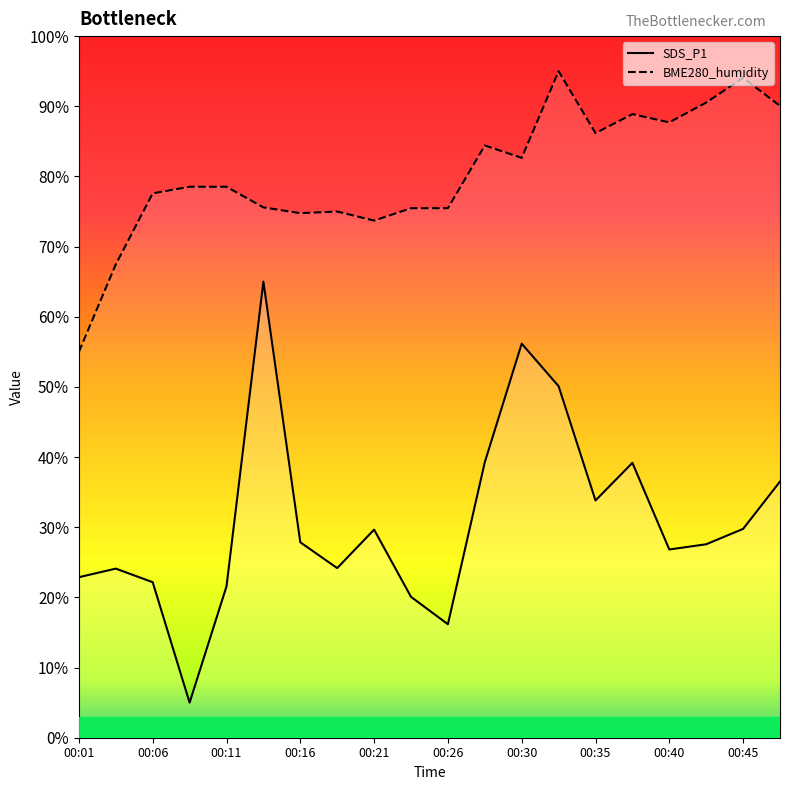

What is the total value across all series at 00:11?

100.1